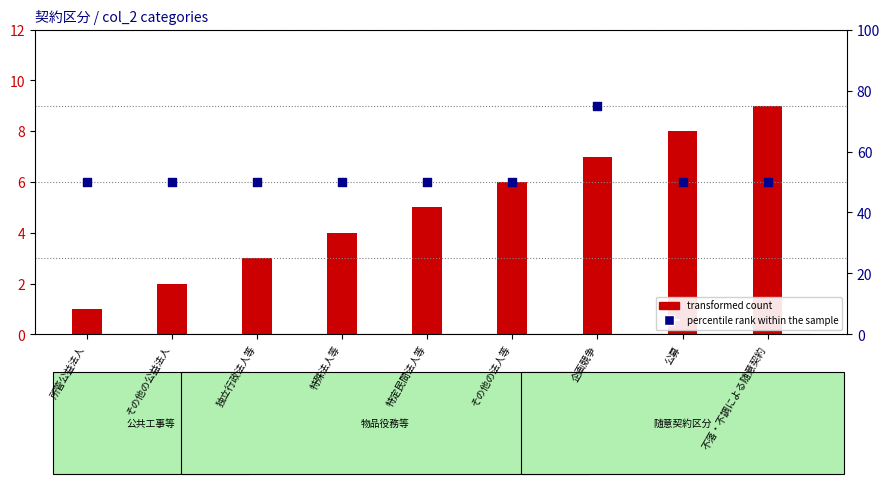

At which category is the sum across all series the highest?

企画競争